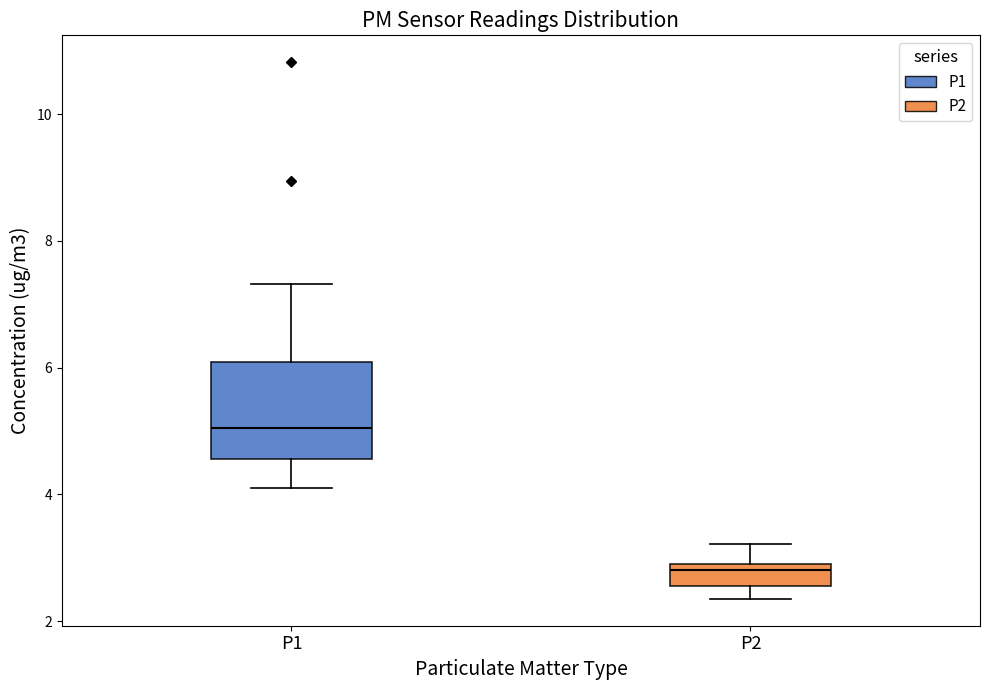

Which box has the lowest median line?

P2